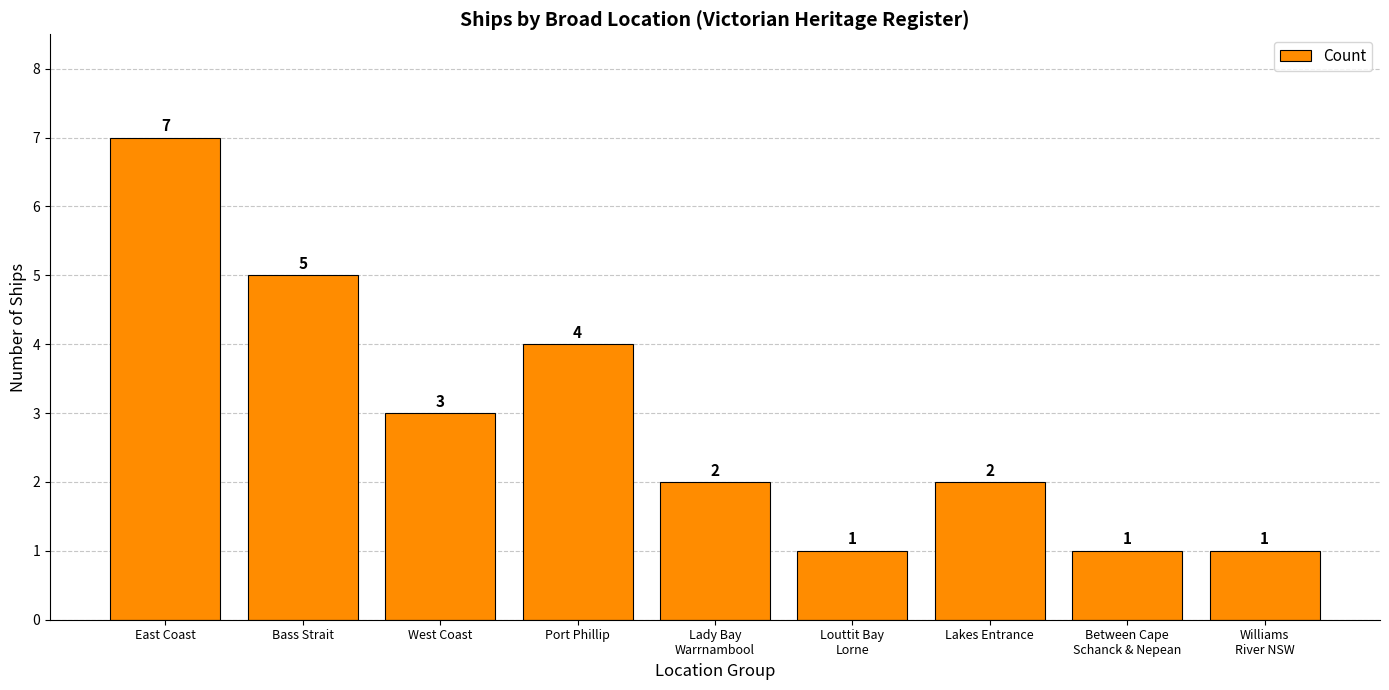

What is the difference between the values at East Coast and Port Phillip?

3